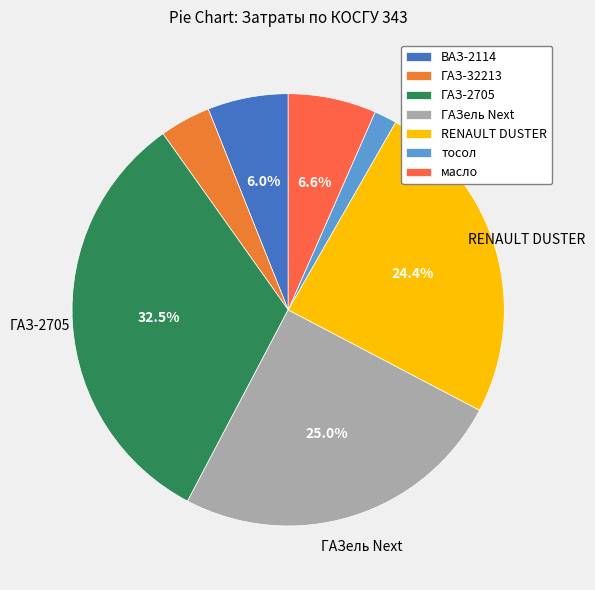

What is the change in value from RENAULT DUSTER to масло?

-66492.5